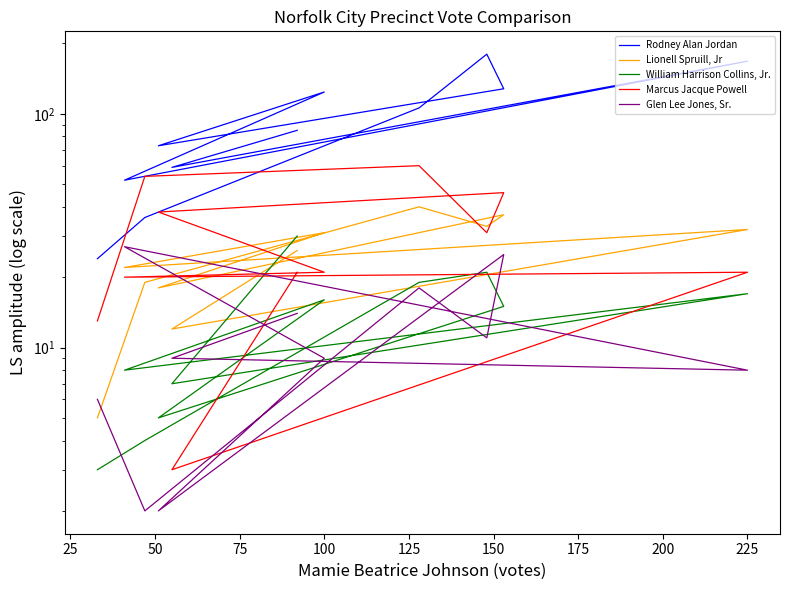

What is the value of the Marcus Jacque Powell point at the 5th from the left?

21